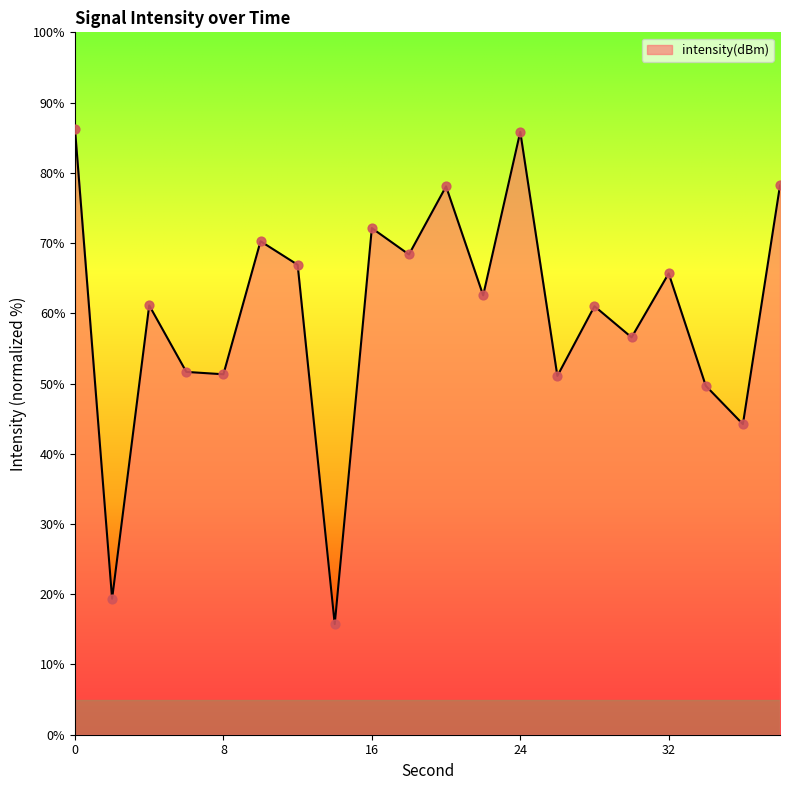

What is the difference between the maximum and minimum values?

70.5